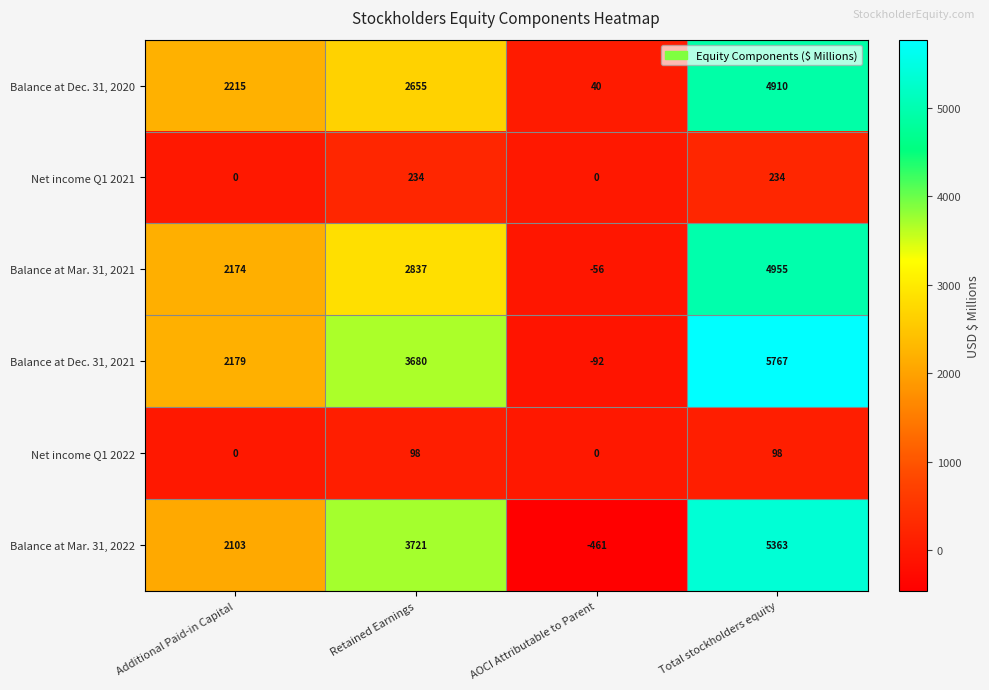

At which category does the chart reach its minimum across all series?

AOCI Attributable to Parent